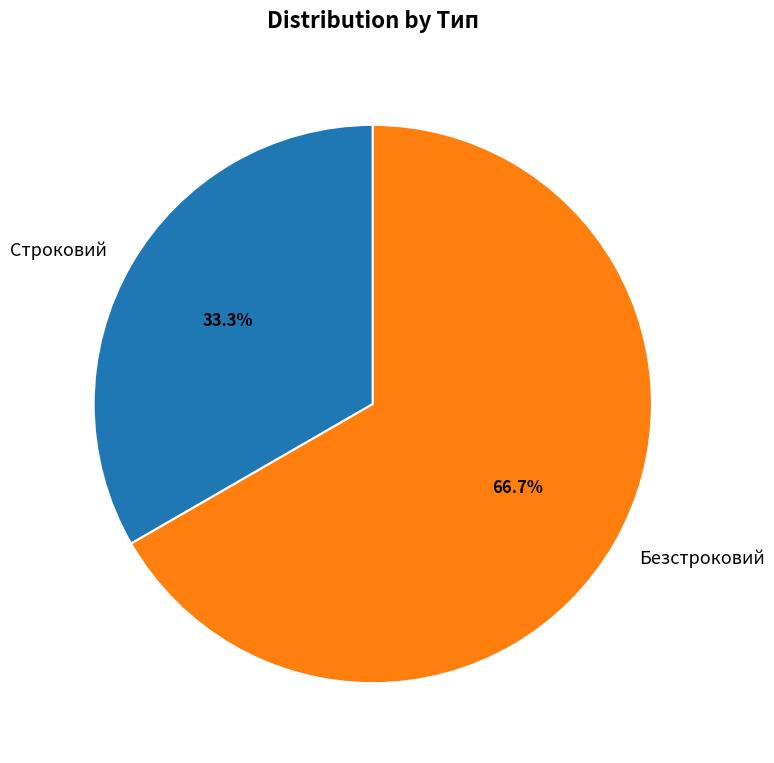

Is Безстроковий the majority of the pie?

Yes